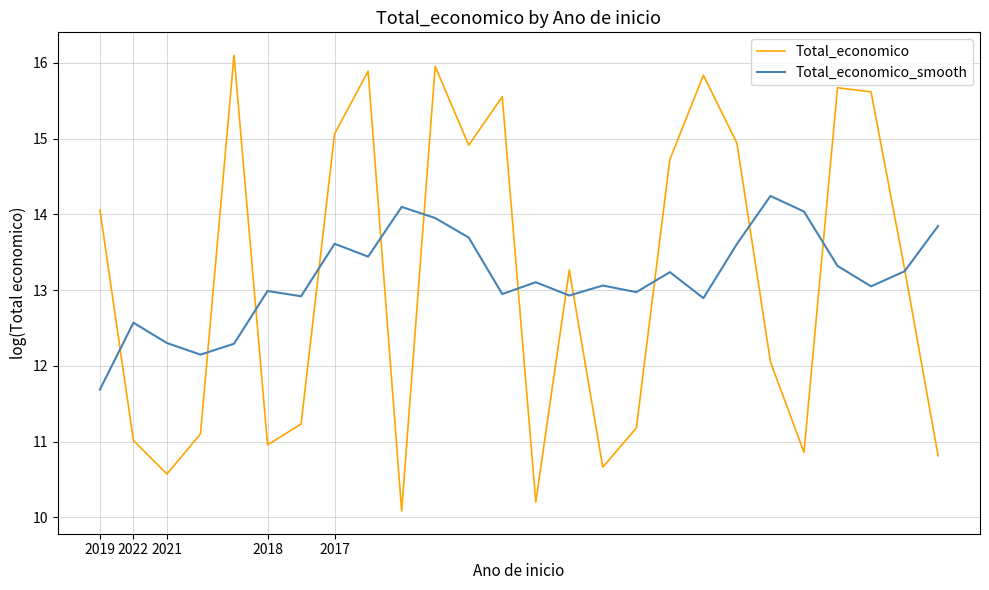

What is the maximum value for Total_economico_smooth?

14.2